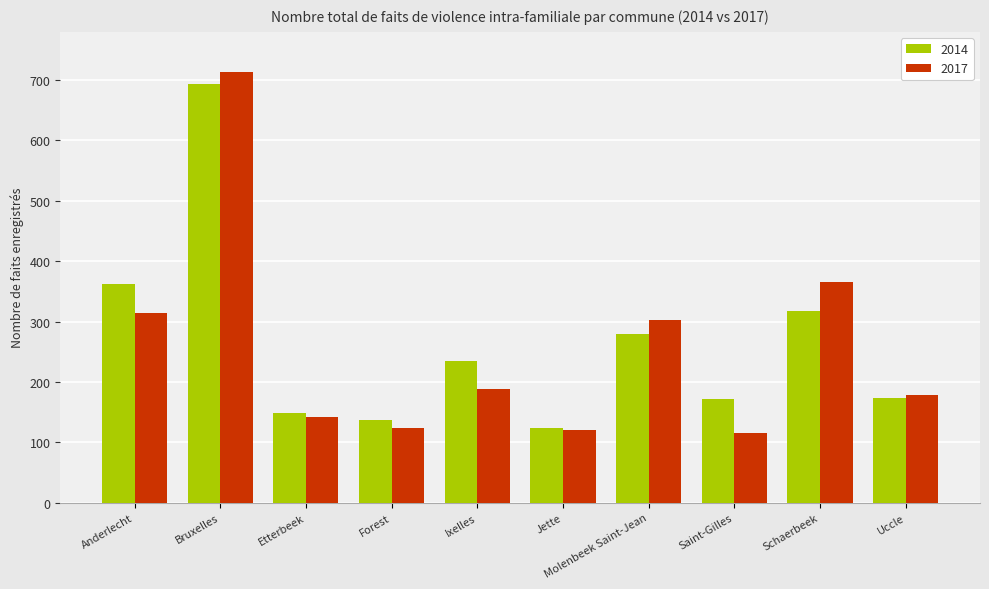

How many values in the 2017 series are below 189?

5